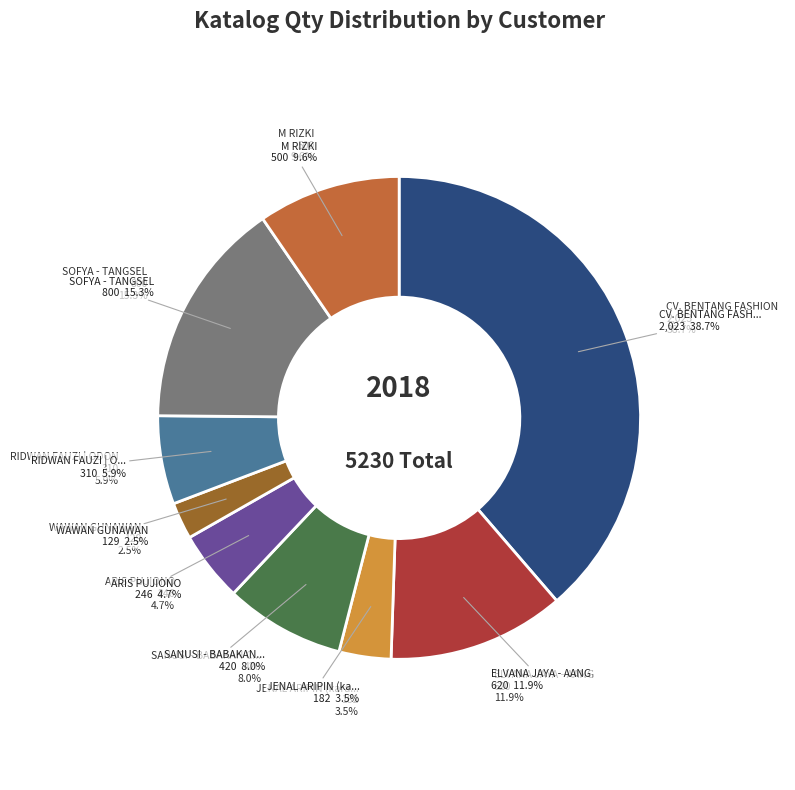

To the nearest percent, what portion does JENAL ARIPIN (karawang) represent?

3%